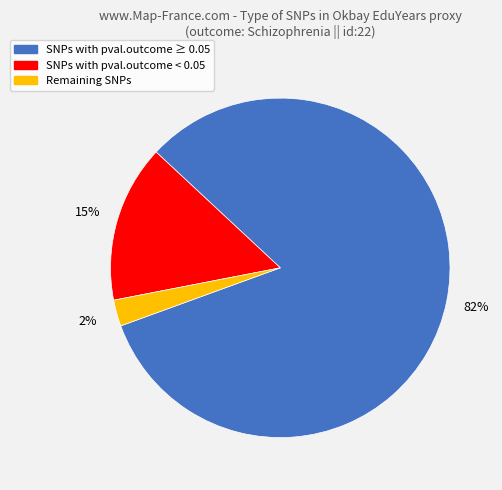

Is there any slice that represents more than half of the pie?

Yes